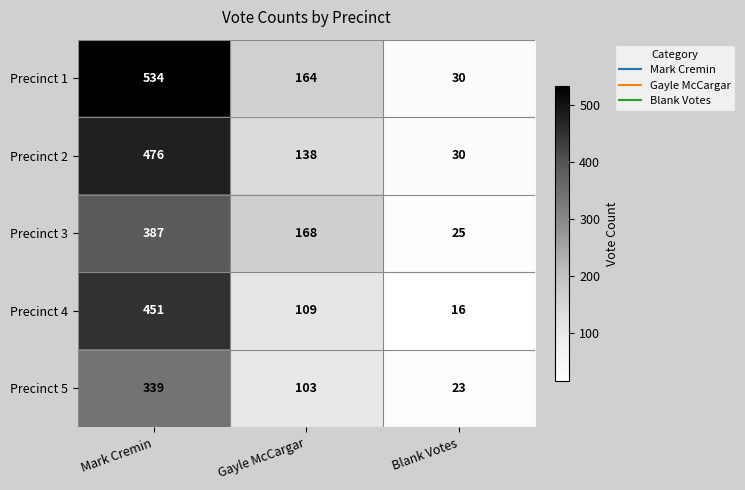

Count the Precinct 1 values in the range 30 to 534.

3